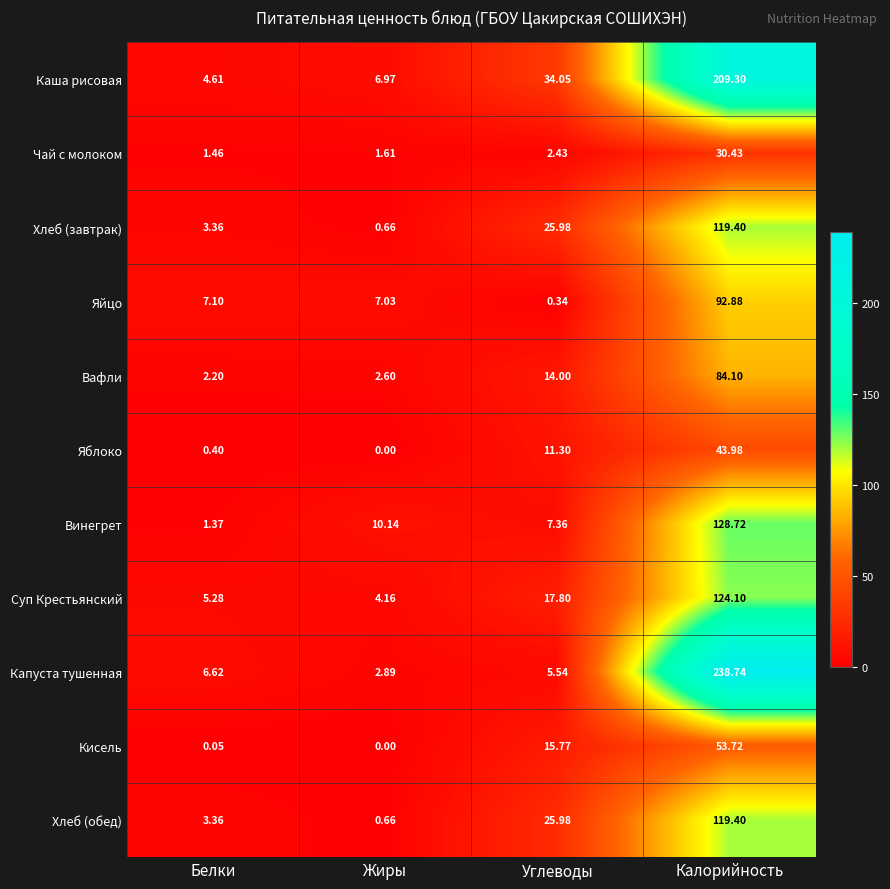

Which category has the lowest value across all series?

Жиры